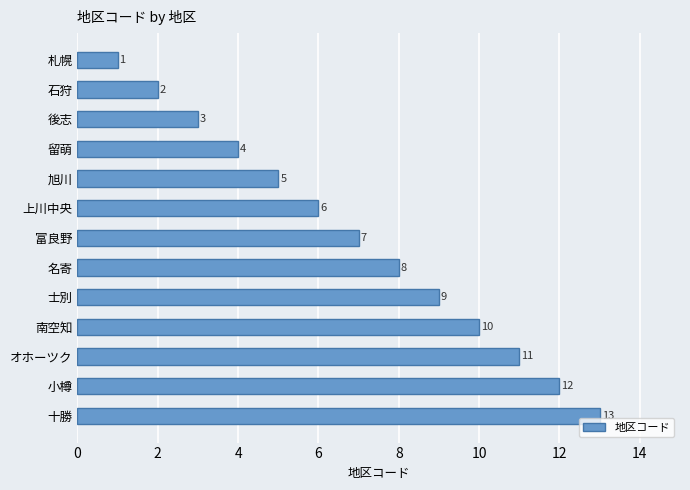

What is the difference between the maximum and second lowest values?

11